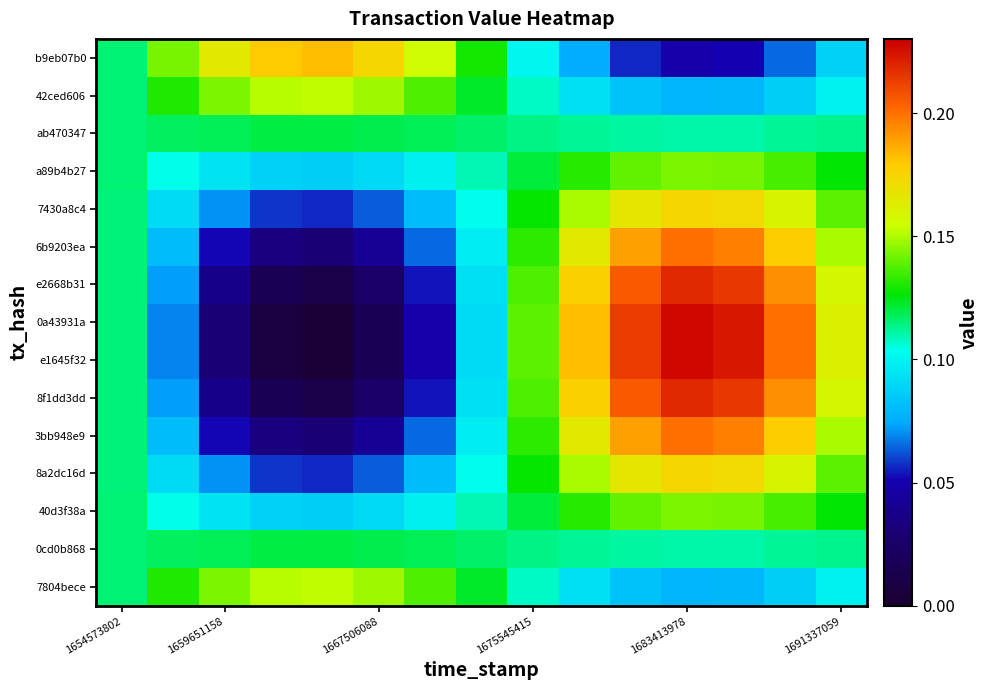

At which category is the sum across all series the highest?

1683413978